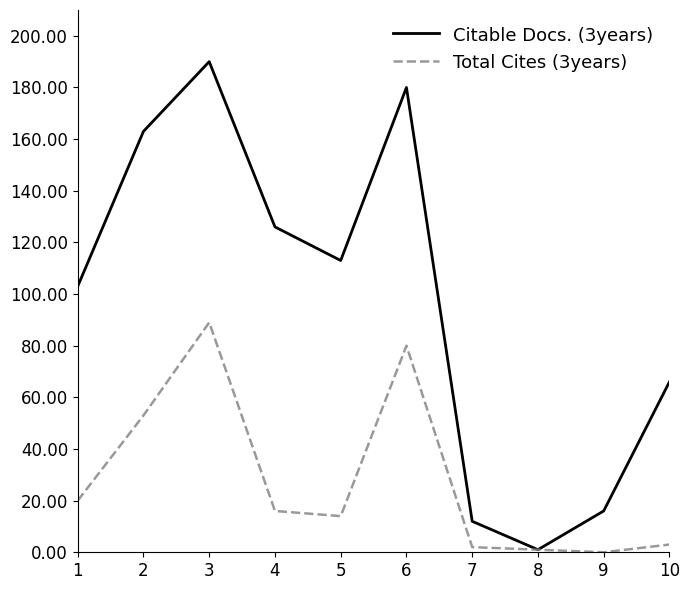

Reading left to right, extract all data points from this chart.

Citable Docs. (3years): 103	163	190	126	113	180	12	1	16	66
Total Cites (3years): 20	53	89	16	14	80	2	1	0	3